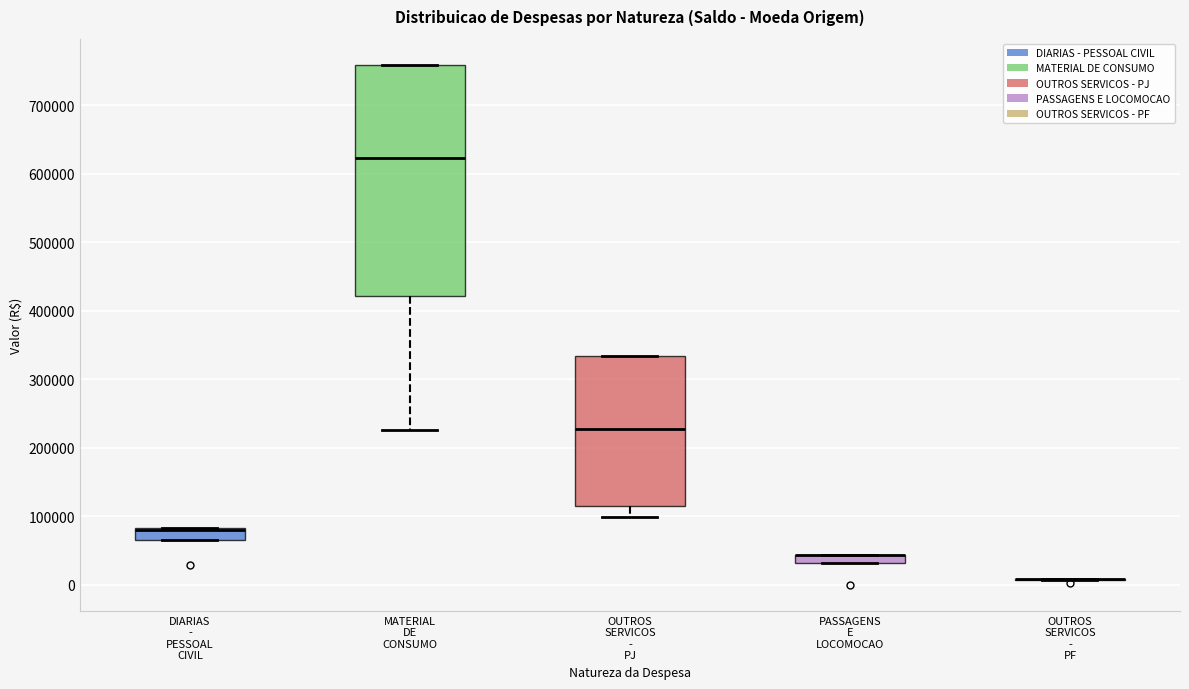

Where does the median line of the box for MATERIAL DE CONSUMO sit on the y-axis? The values are not printed on the chart, so give them approximately, as read against the axis.

620000